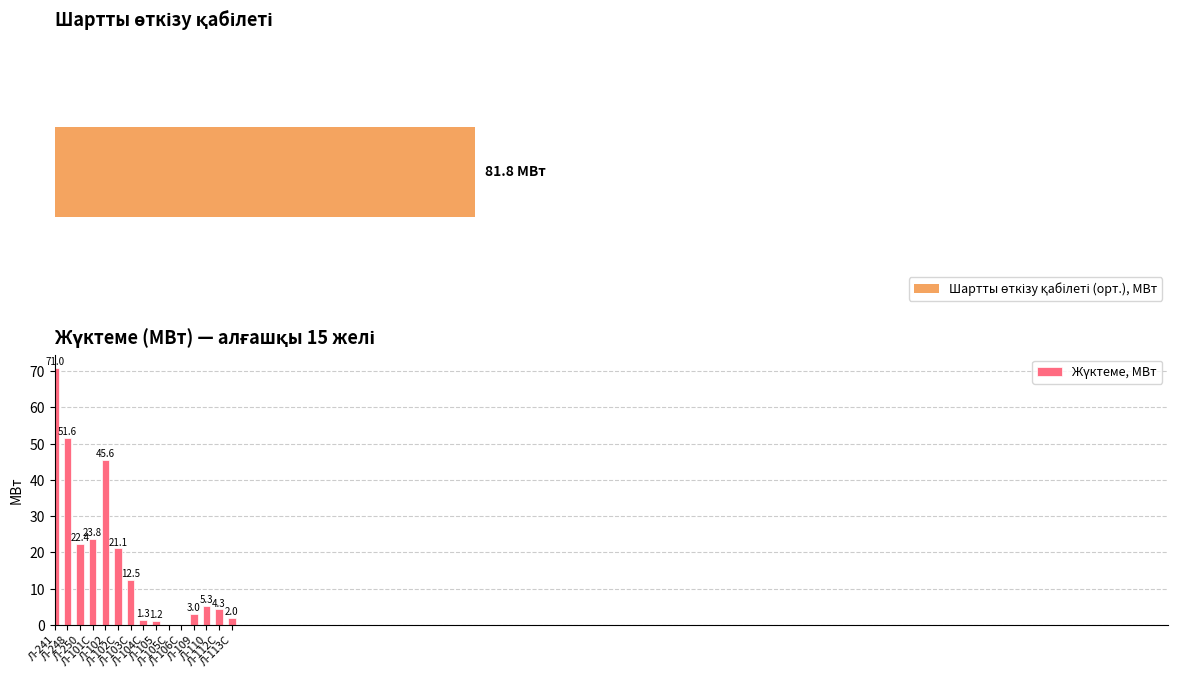

Reading left to right, extract all data points from this chart.

71.0	51.6	22.4	23.8	45.6	21.1	12.5	1.3	1.2	0.0	0.0	3.0	5.3	4.3	2.0